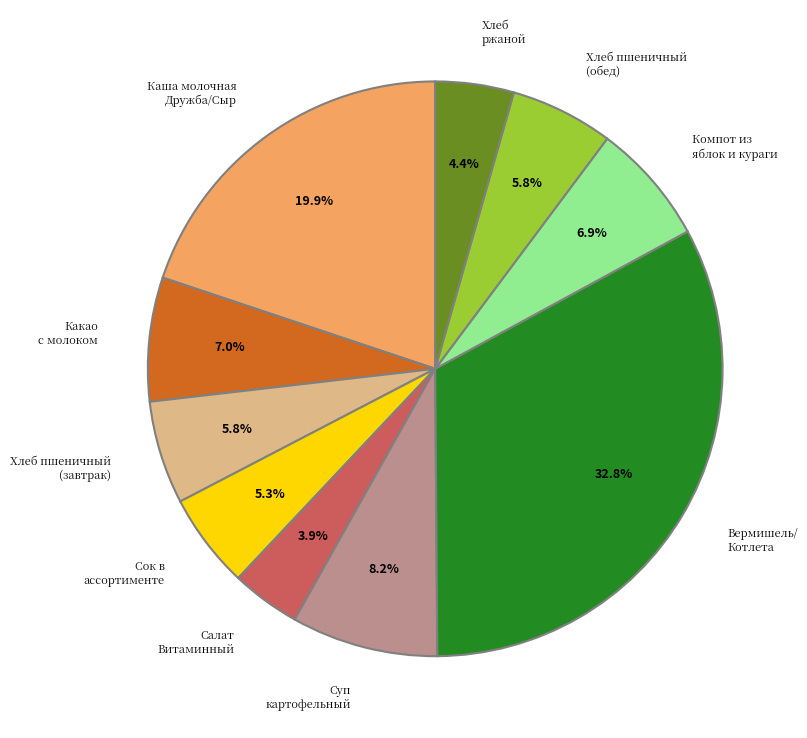

Is there a majority slice in this chart?

No